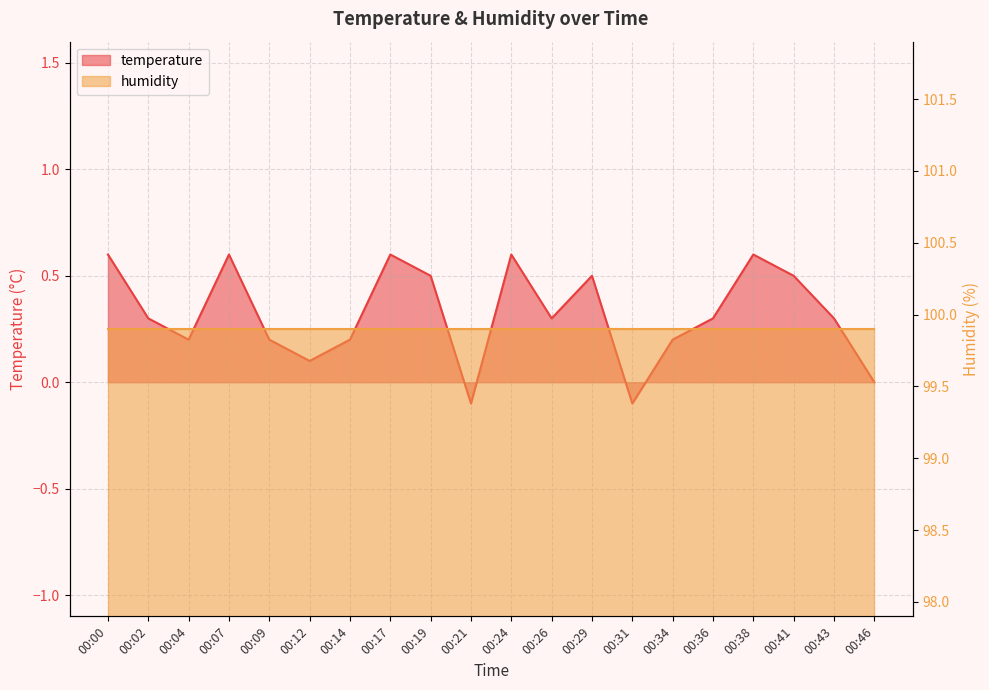

What is the change in value from 00:00 to 00:14?

-0.4